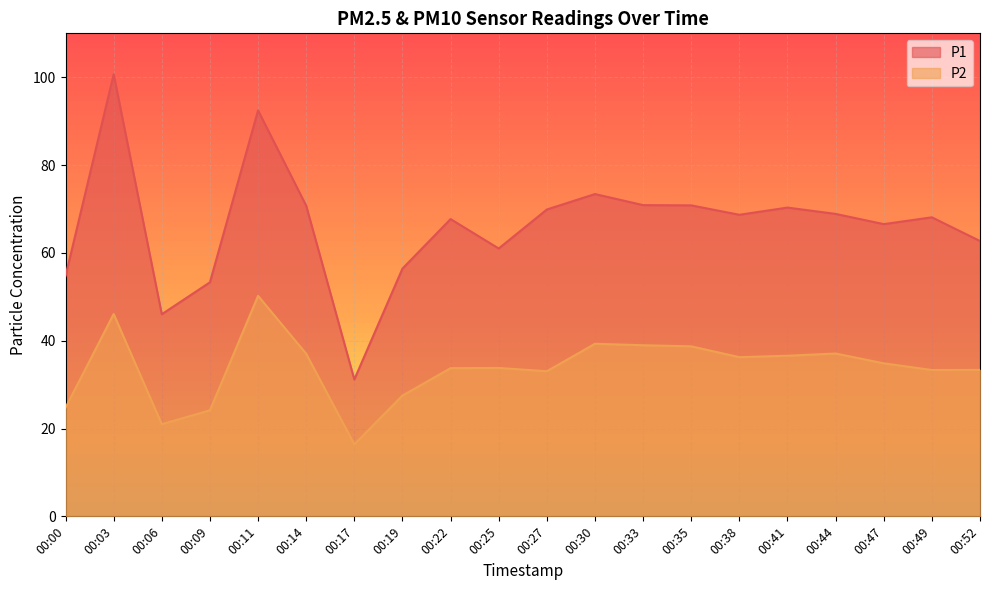

What is the minimum value for P2?

16.4